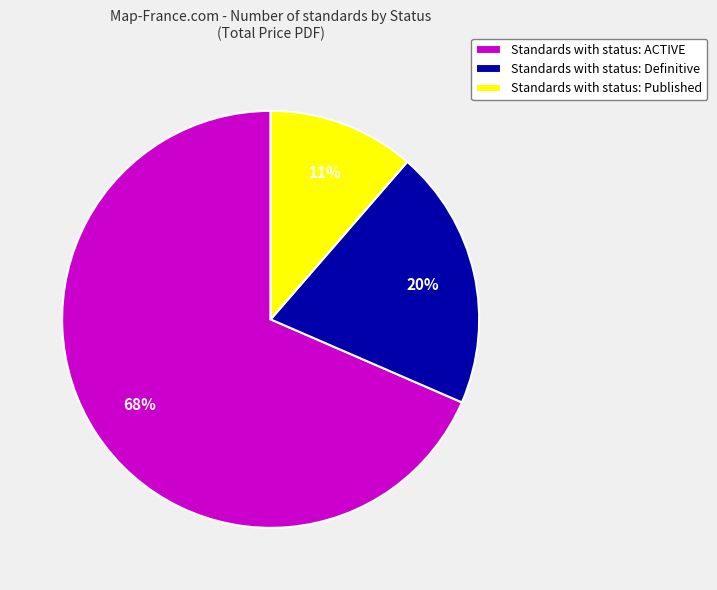

Which slice is the largest?

Standards with status: ACTIVE